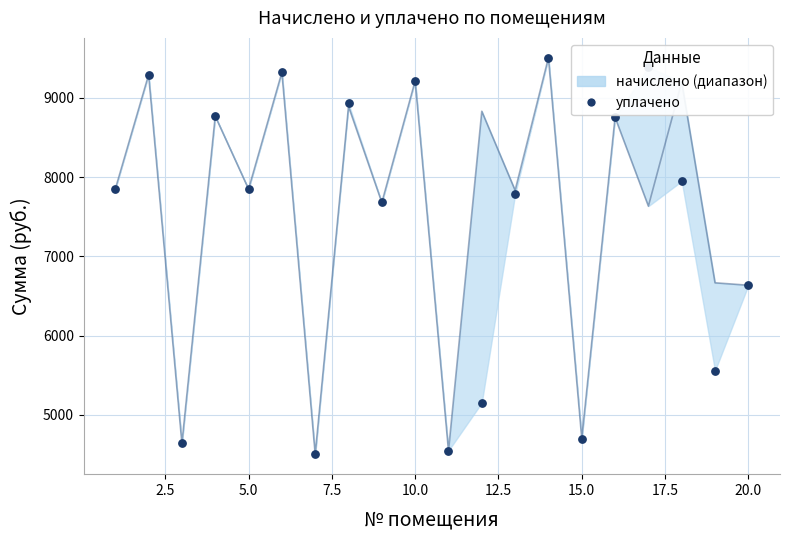

Which series contains the highest Y value?

начислено